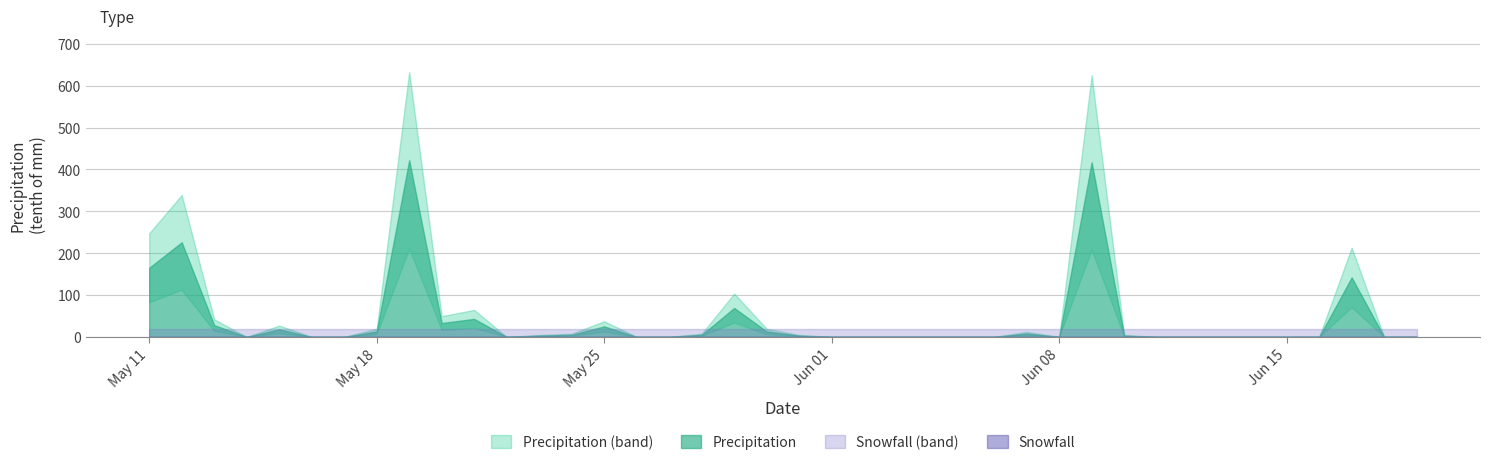

Which series has the widest spread of values?

Precipitation